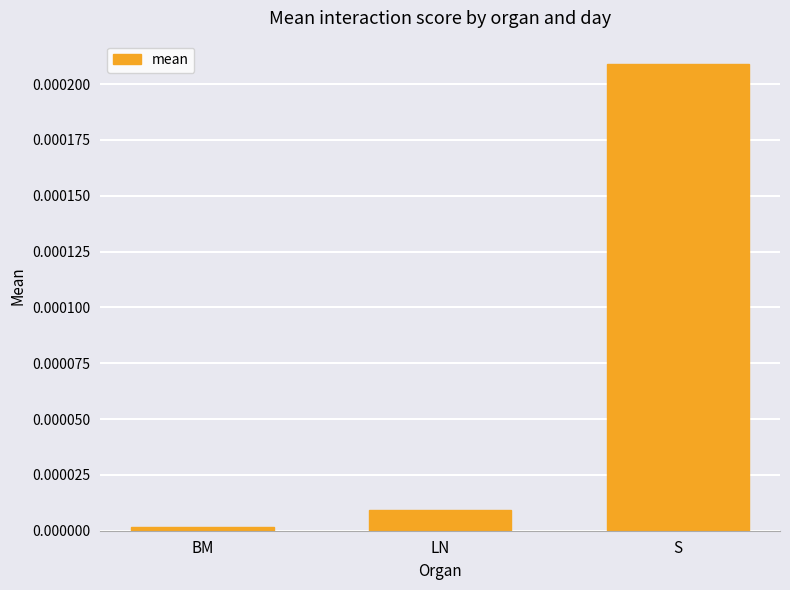

True or false: the data shows 0.0 at BM.

True